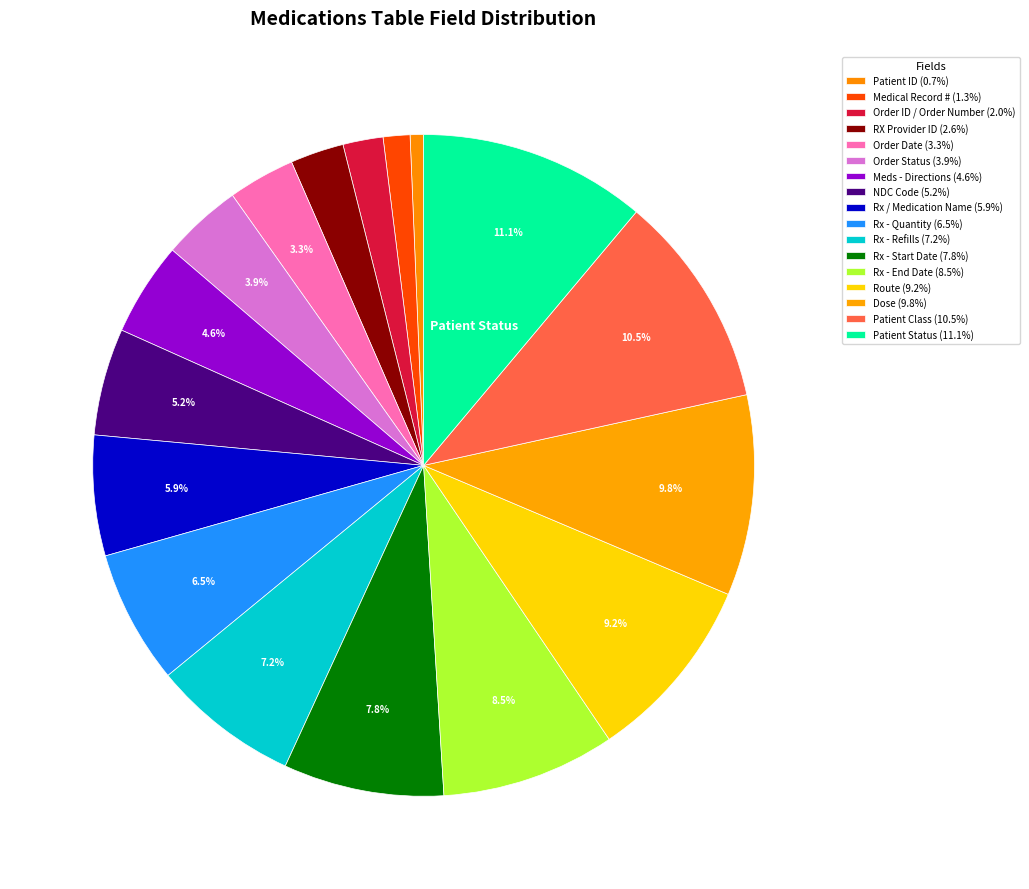

Which slice is the smallest?

Patient ID